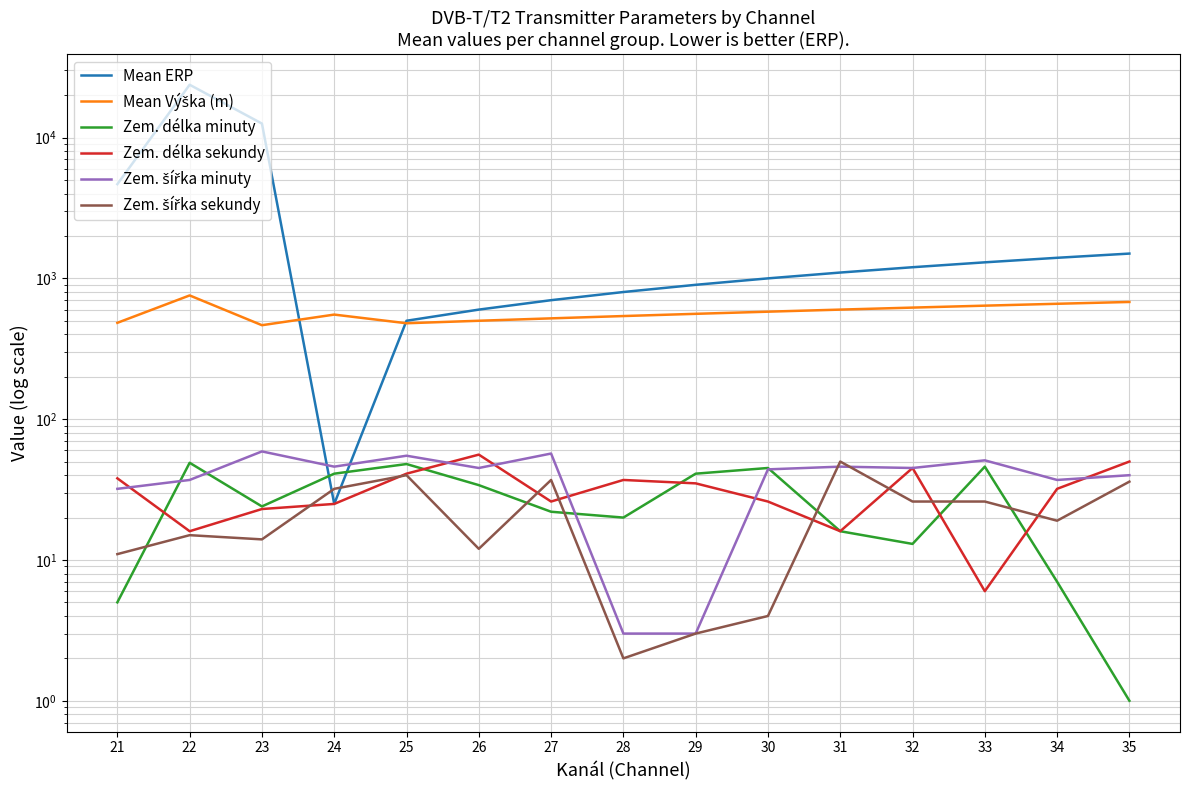

At which category does Zem. šířka sekundy reach its first local valley?

23